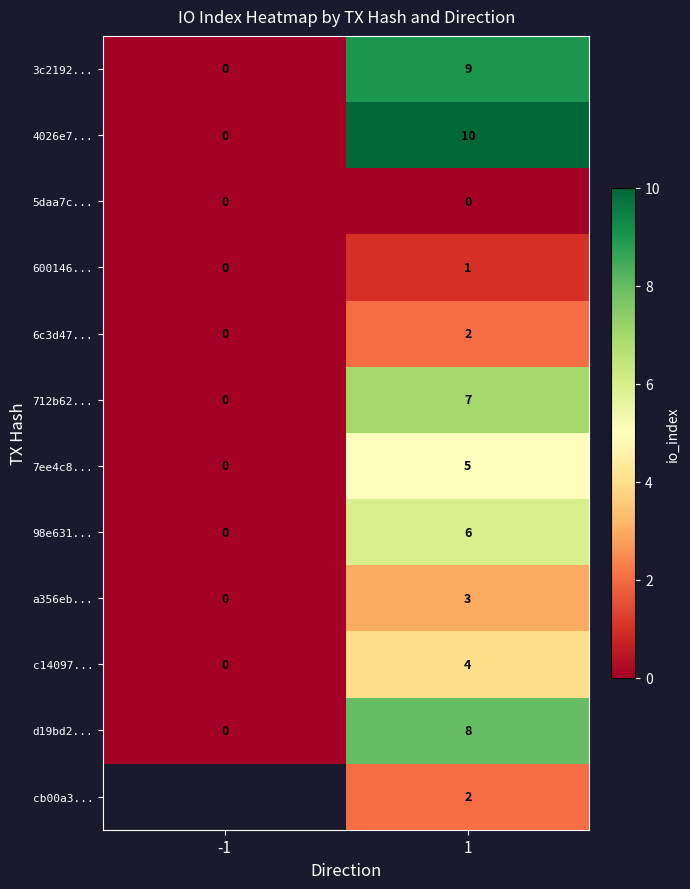

Rank the categories by 4026e7... value from highest to lowest.

1, -1